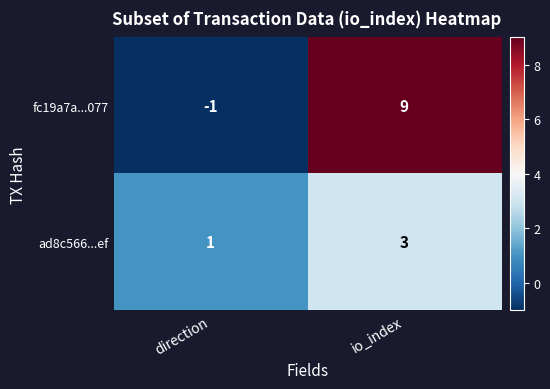

At which category is the sum across all series the highest?

io_index